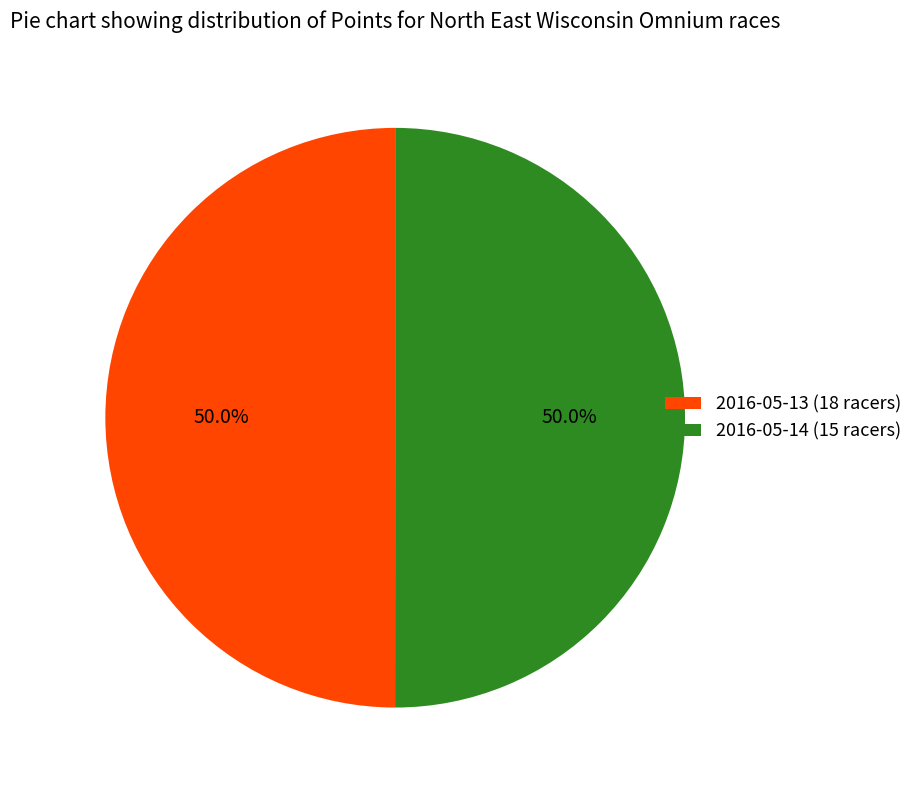

What is the ratio of the value at 2016-05-13 (18 racers) to the value at 2016-05-14 (15 racers)?

1.0